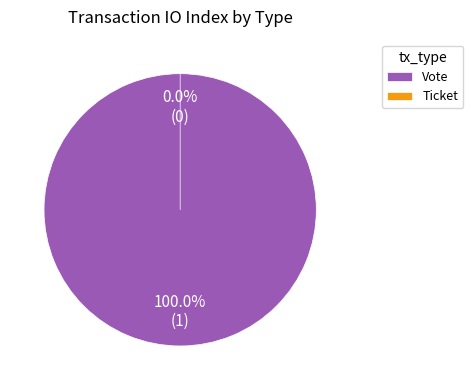

What is the largest slice in the pie chart?

Vote